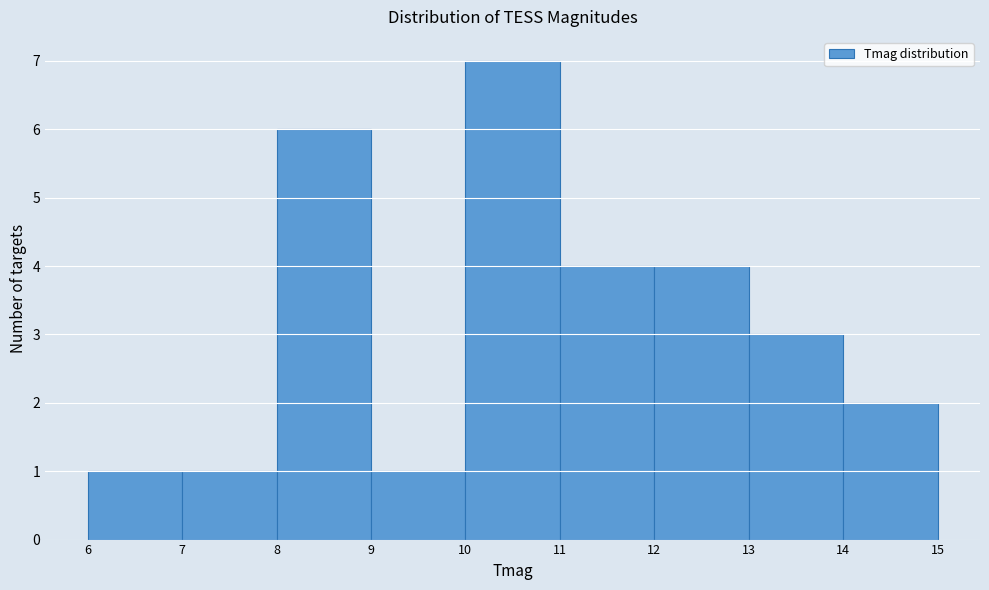

Reading left to right, list every bar in this chart as the range it spans on the x-axis followed by its height. The values are not printed on the chart, so give them approximately, as read against the axis.

6 to 7: 1
7 to 8: 1
8 to 9: 6
9 to 10: 1
10 to 11: 7
11 to 12: 4
12 to 13: 4
13 to 14: 3
14 to 15: 2